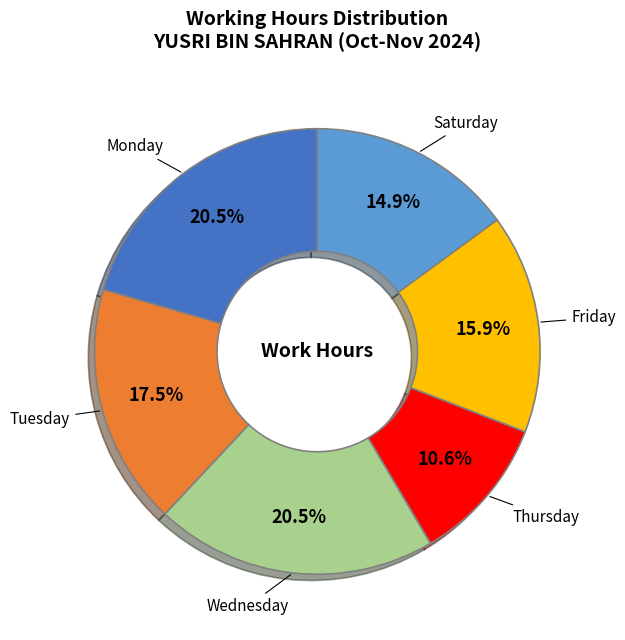

Does any single category account for the majority?

No